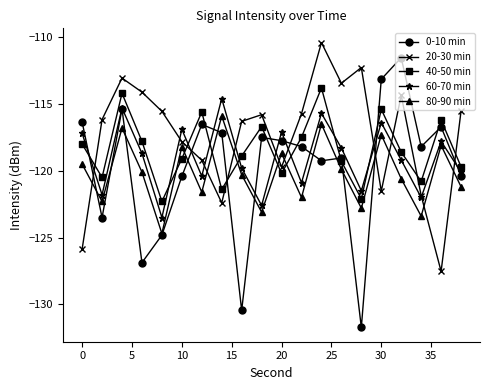

True or false: 40-50 min and 0-10 min intersect in this chart.

True